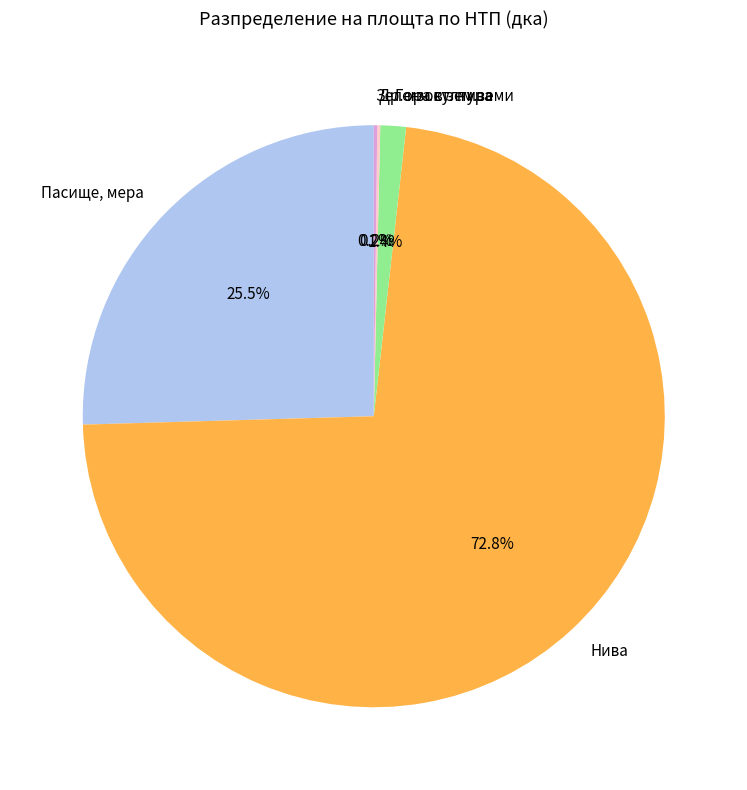

Which has a higher value, Нива or Гора в зем.земи?

Нива